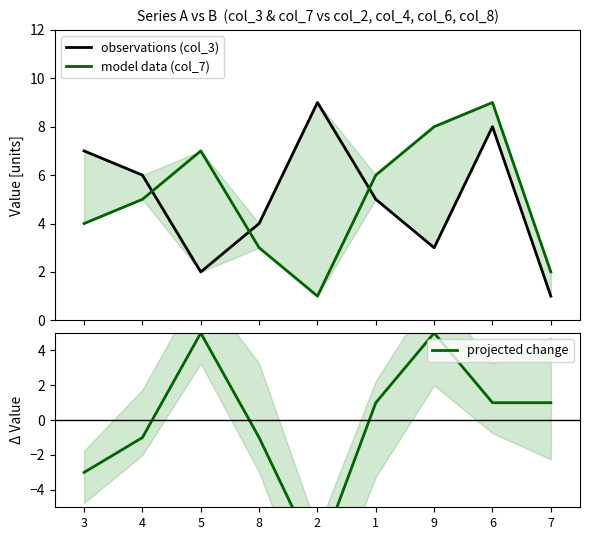

What is the label of the 2nd point from the left?

4